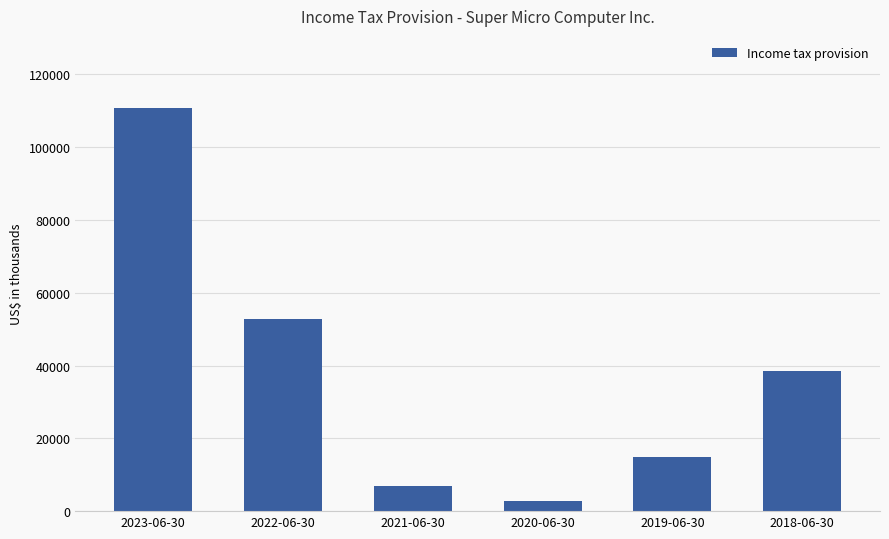

How many distinct data groups are displayed?

1